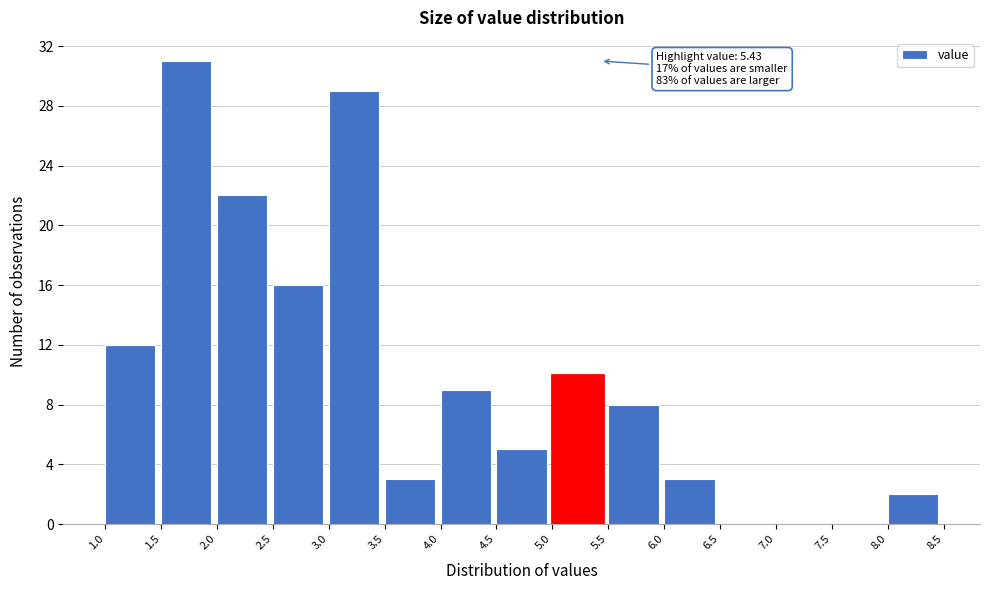

Over which range of the x-axis is the bar tallest?

1.5 to 2.0